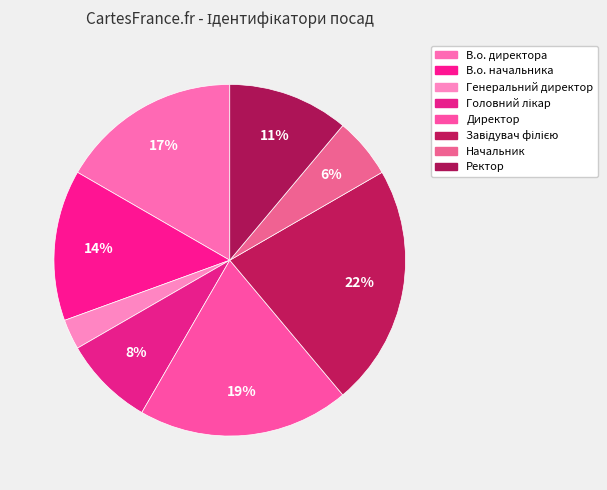

To the nearest percent, what is the combined percentage of Завідувач філією and Директор?

42%